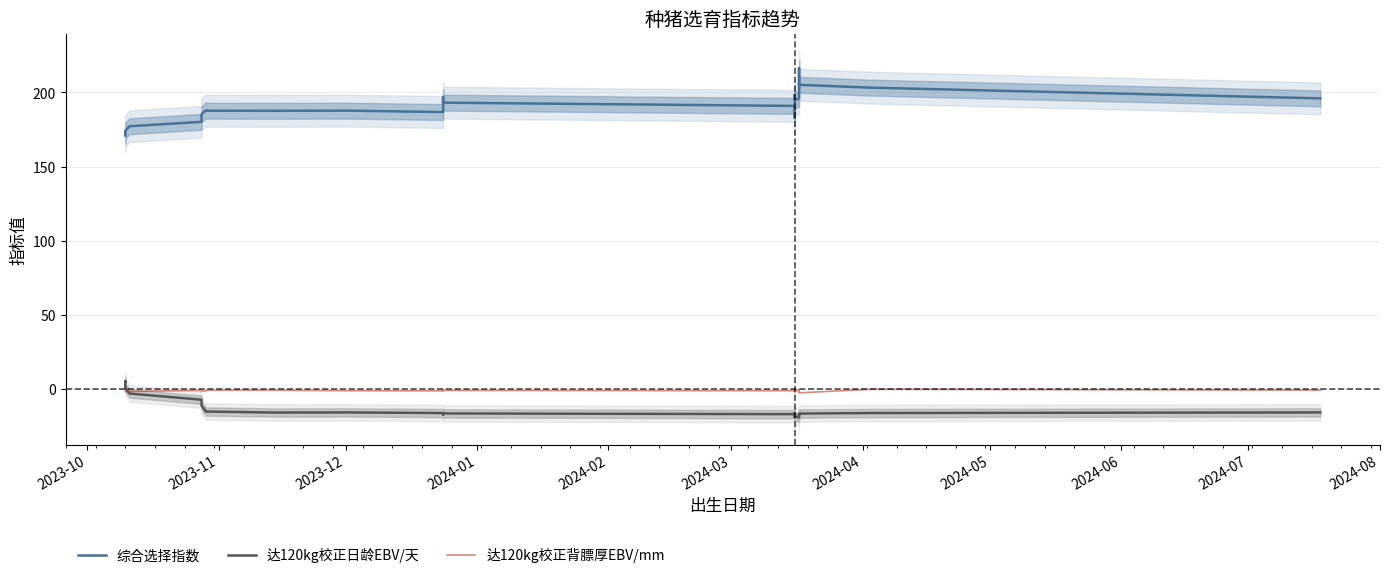

The 达120kg校正日龄EBV/天 series shows -28.6 at 34. True or false?

False